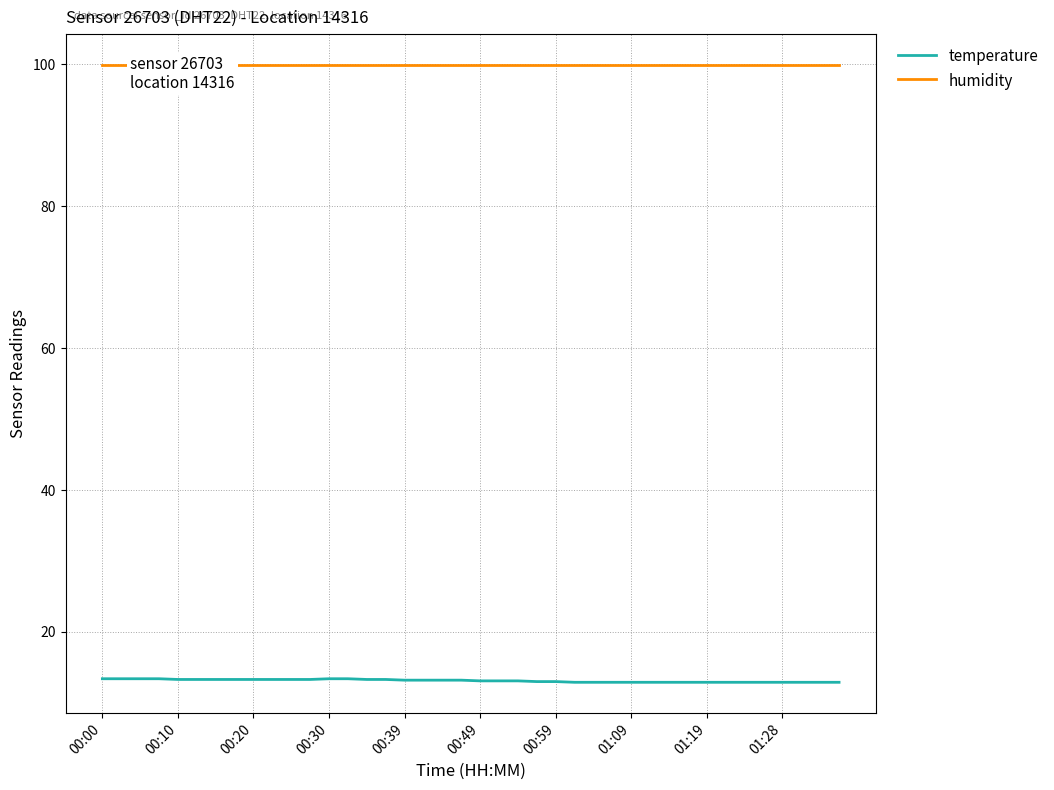

Which series has the largest total across all categories?

humidity